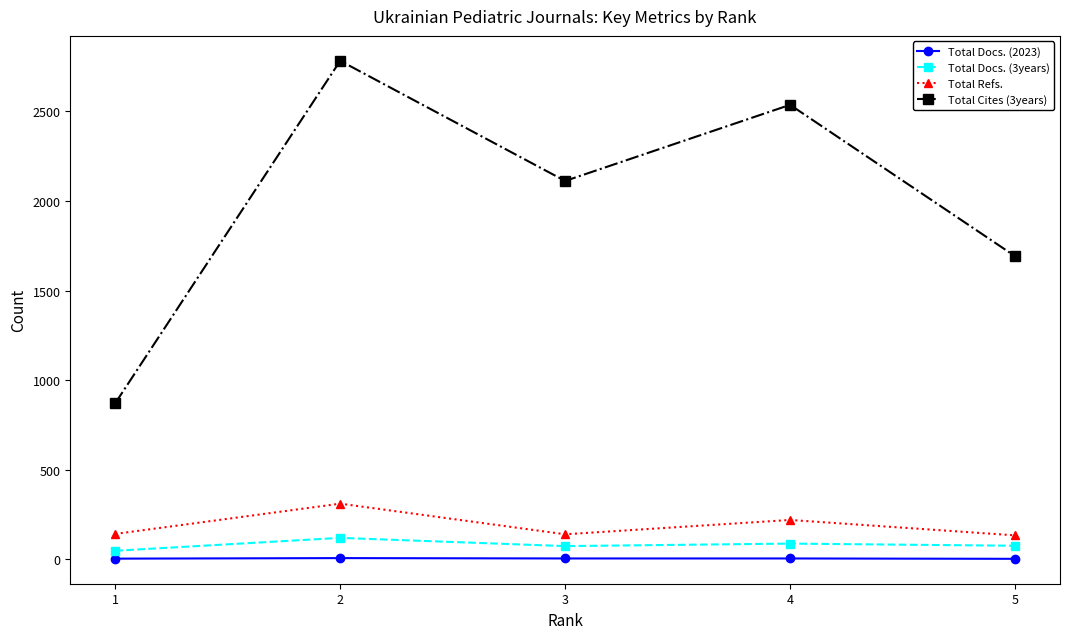

How many lines are shown in the chart?

4